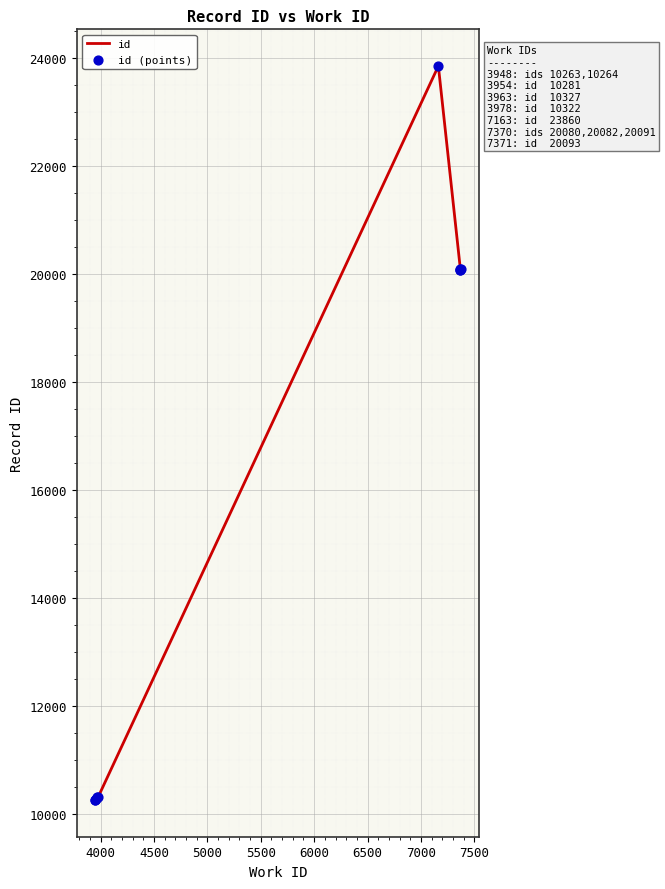

Which series has the widest spread of Y values?

id